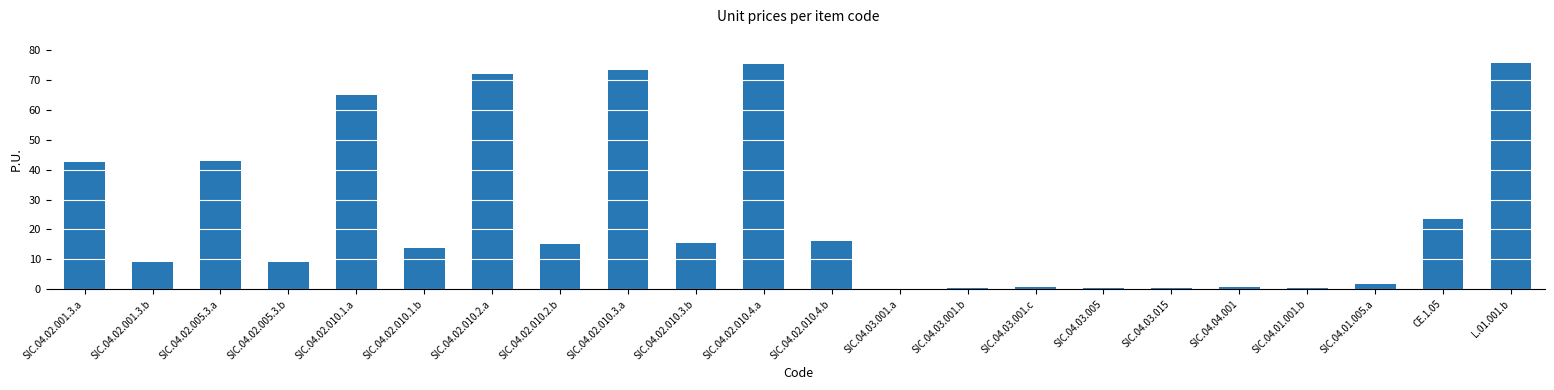

The value at SIC.04.04.001 is 0.8. True or false?

True